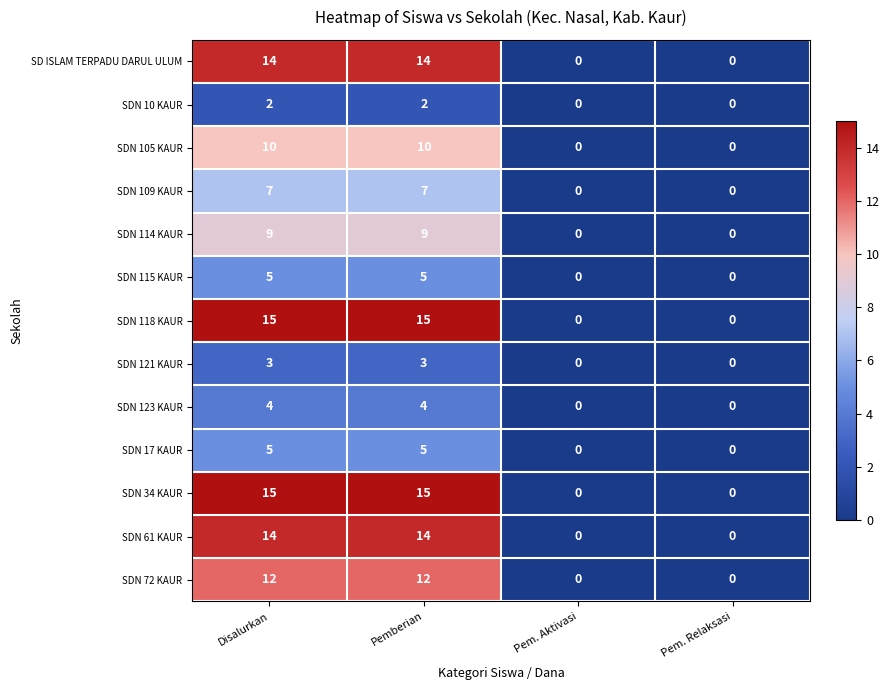

What is the total value across all series at Disalurkan?

115